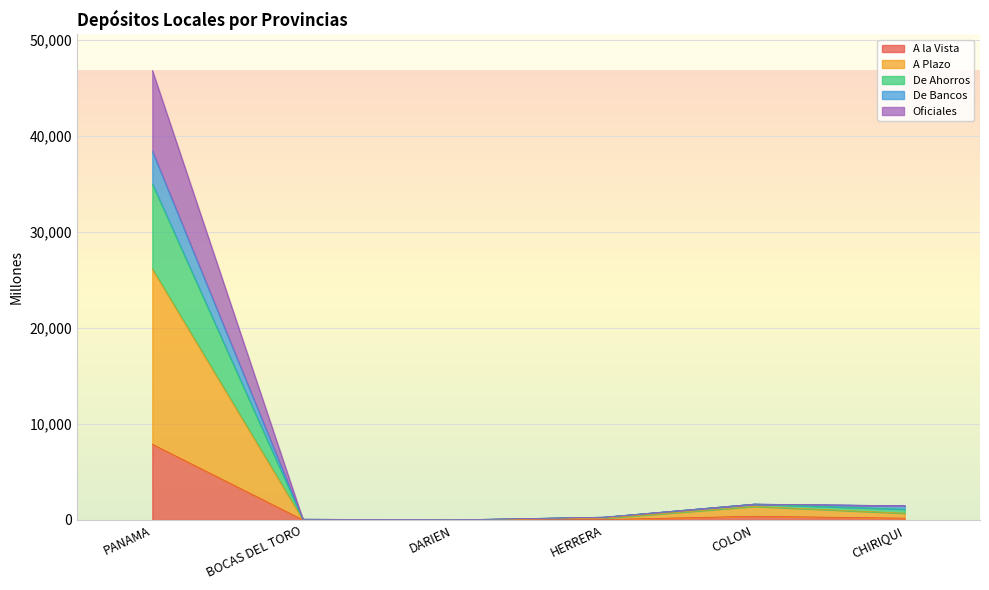

What is the value of the De Ahorros point at the 4th from the left?

295.1